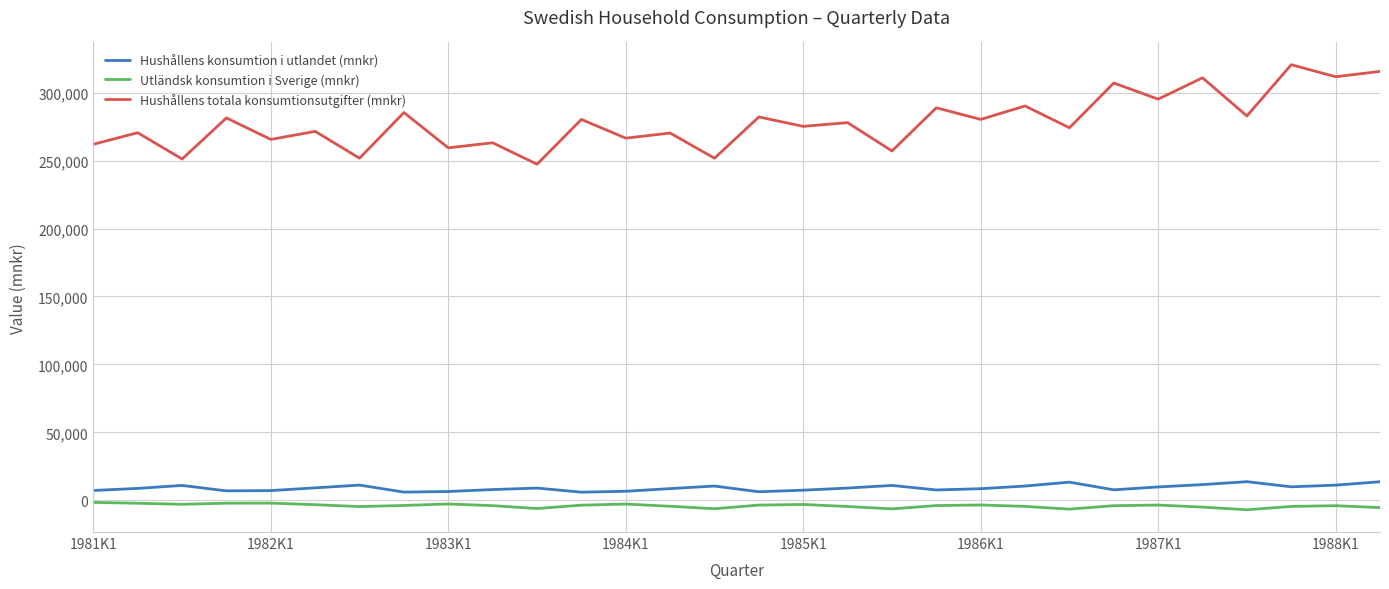

True or false: Utländsk konsumtion i Sverige (mnkr) and Hushållens konsumtion i utlandet (mnkr) cross at least once.

False